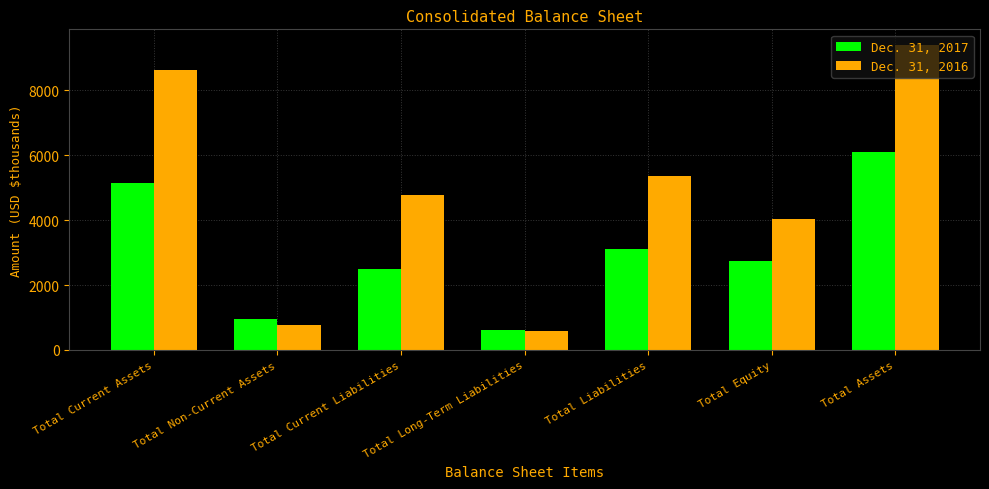

Does the chart contain any negative values?

No